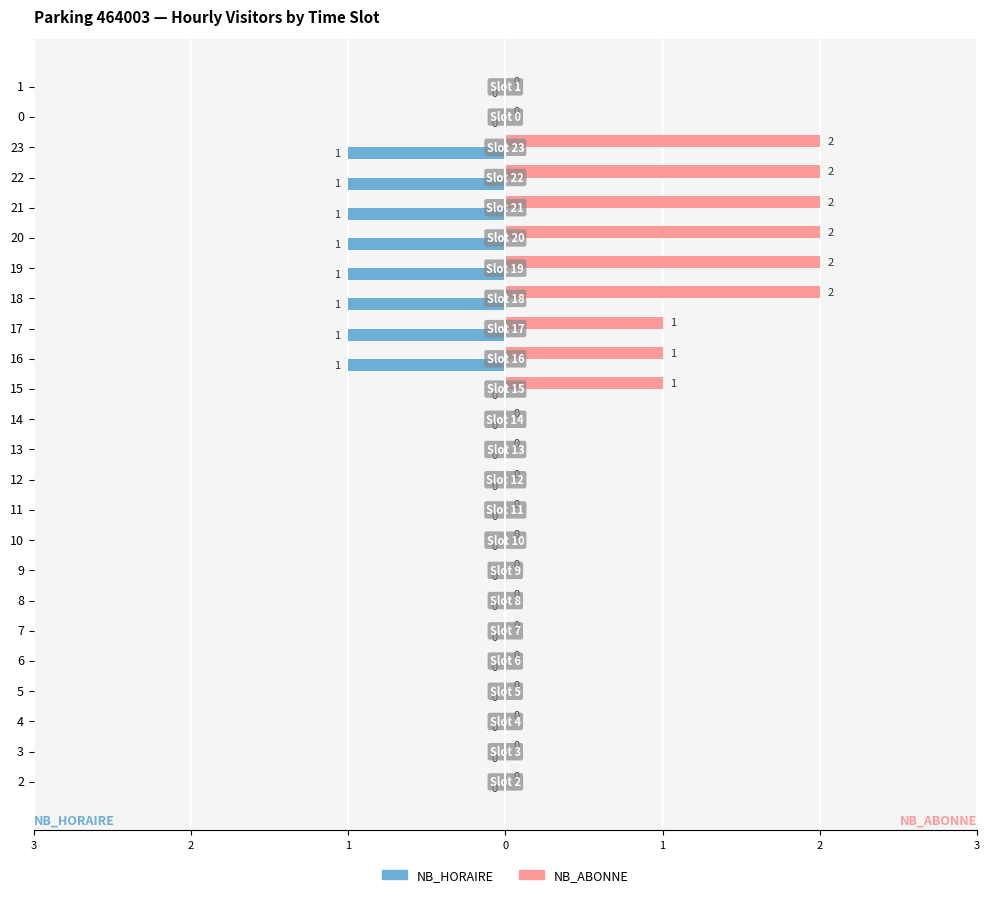

At how many categories does at least one series exceed 0?

9